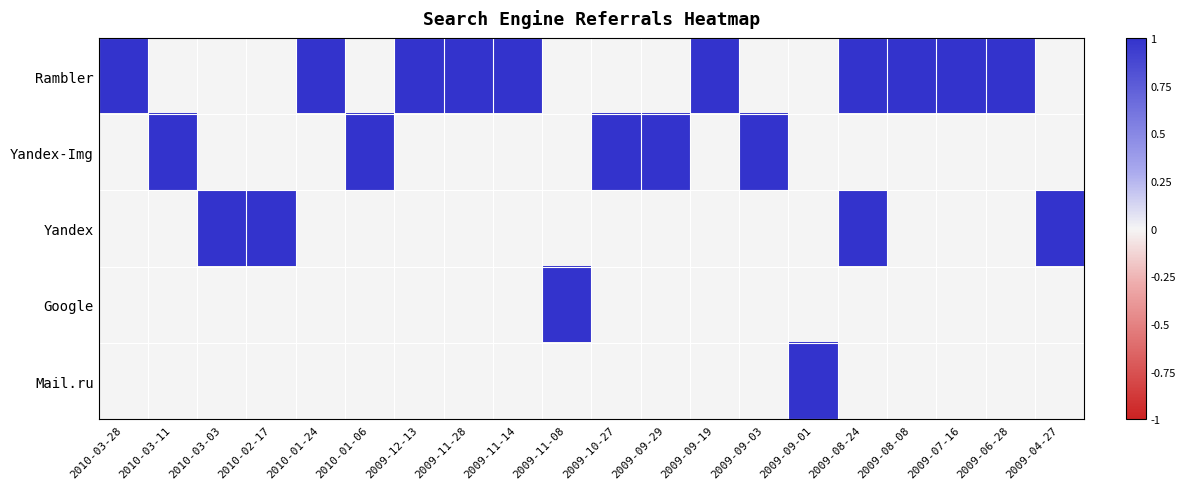

Rank the series by their maximum value, from lowest to highest.

Rambler, Yandex-Img, Yandex, Google, Mail.ru